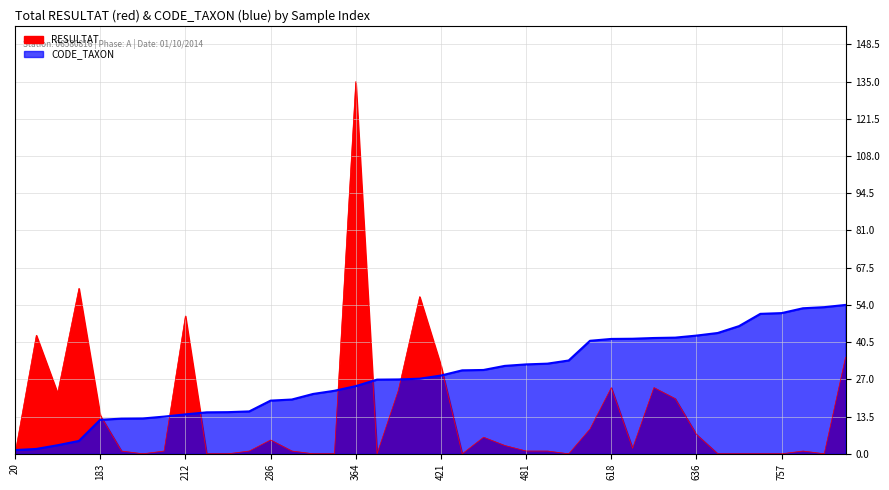

After their last crossing, which series has the higher values: RESULTAT or CODE_TAXON?

CODE_TAXON